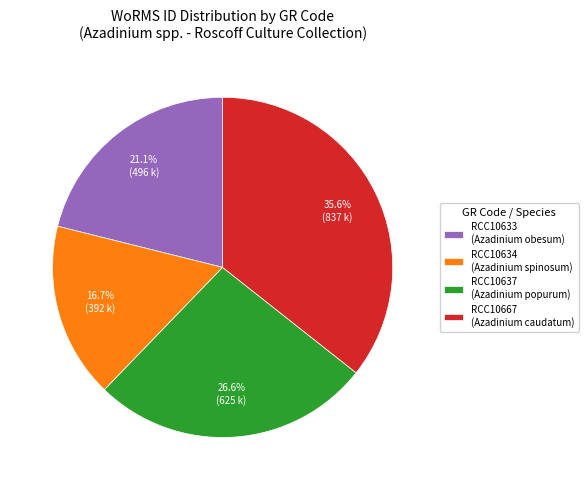

What is the largest slice in the pie chart?

RCC10667